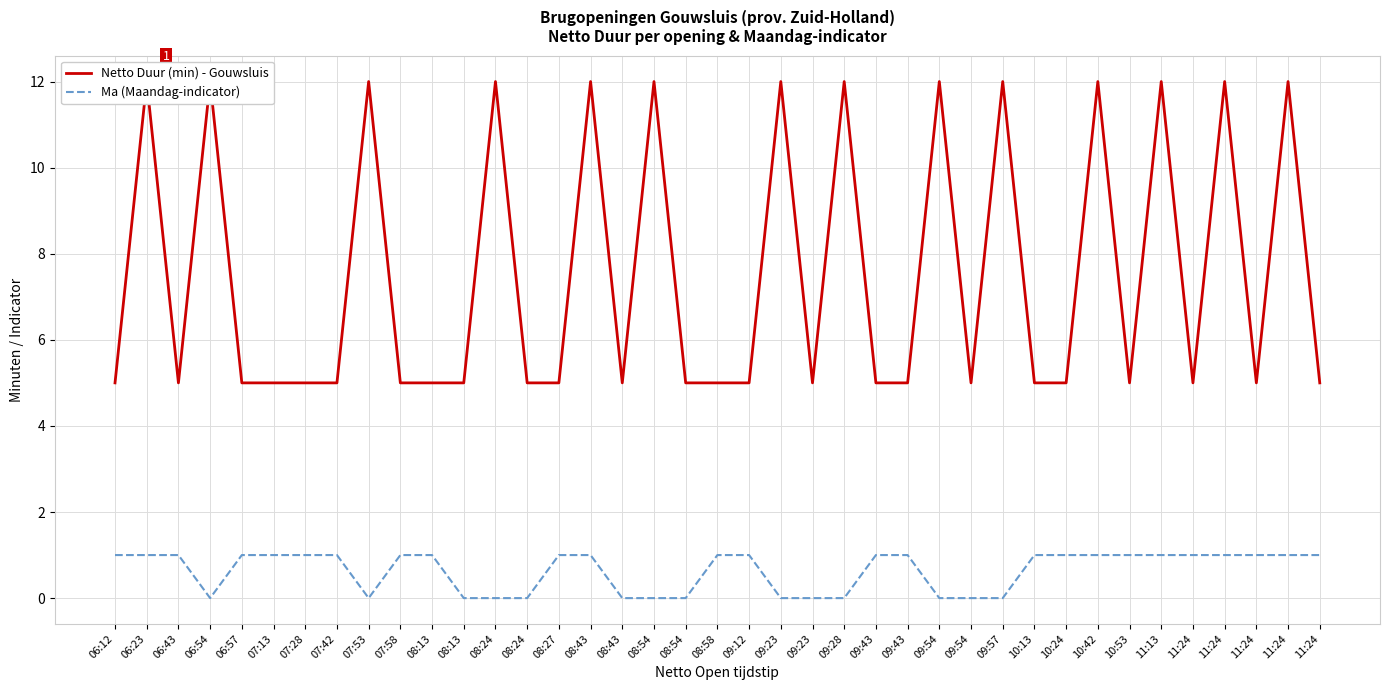

Reading left to right, extract all data points from this chart.

Netto Duur (min) - Gouwsluis: 5	12	5	12	5	5	5	5	12	5	5	5	12	5	5	12	5	12	5	5	5	12	5	12	5	5	12	5	12	5	5	12	5	12	5	12	5	12	5
Ma (Maandag-indicator): 1	1	1	0	1	1	1	1	0	1	1	0	0	0	1	1	0	0	0	1	1	0	0	0	1	1	0	0	0	1	1	1	1	1	1	1	1	1	1